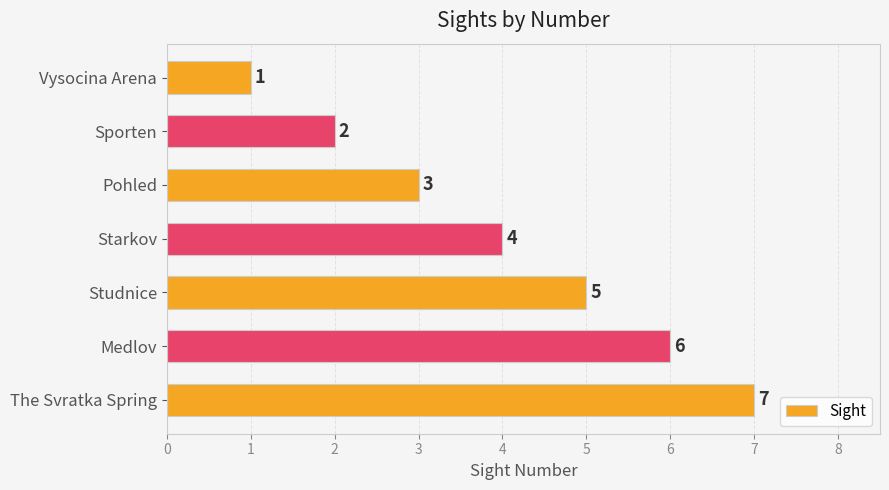

List the labels in order of value, smallest first.

Vysocina Arena, Sporten, Pohled, Starkov, Studnice, Medlov, The Svratka Spring